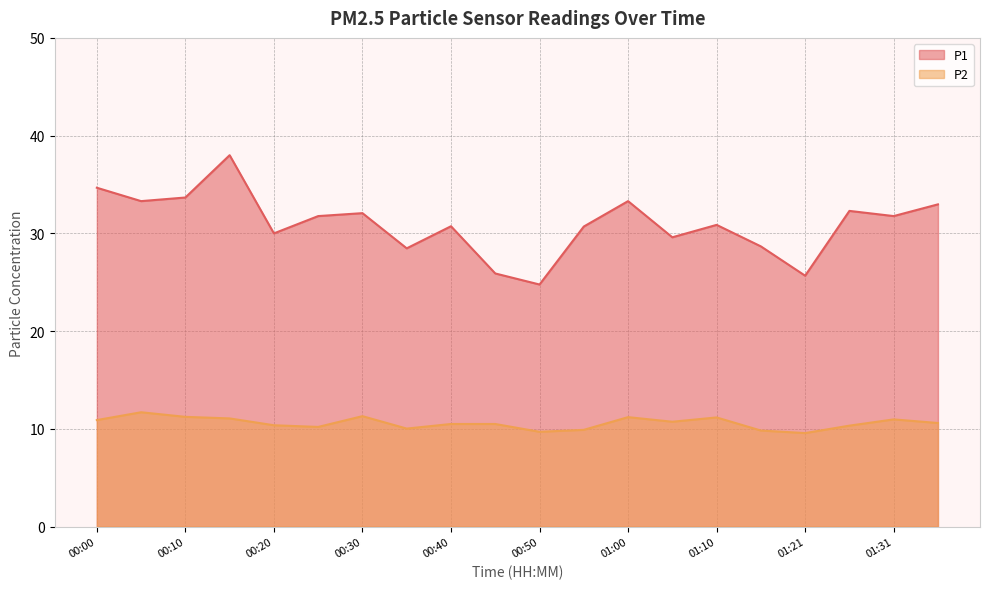

How many data points in P2 are above 10?

16